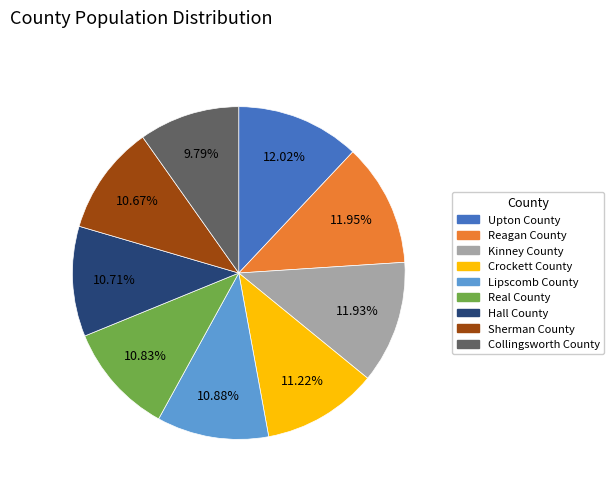

What percentage is the Real County slice, to the nearest percent?

11%